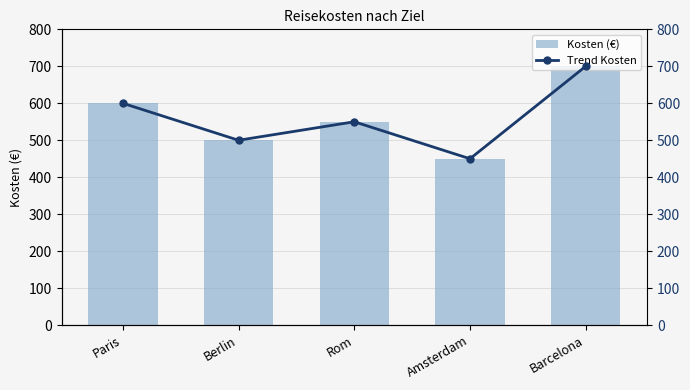

How many data points in Kosten (€) are above 550?

2